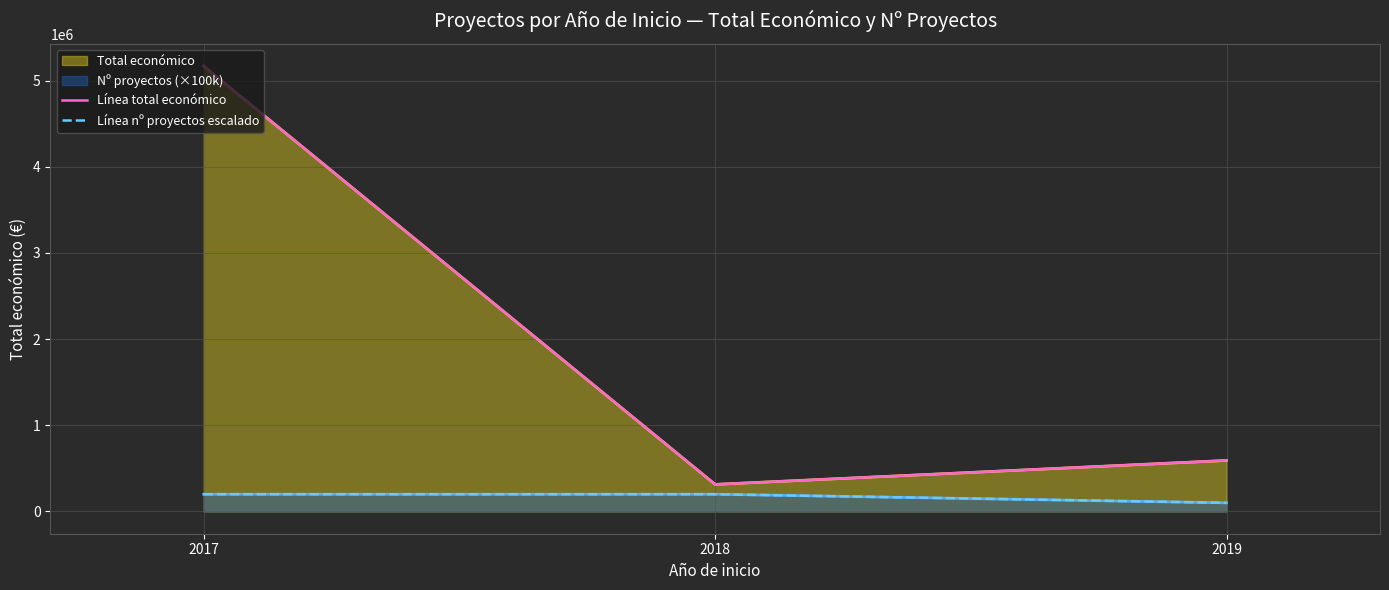

What is the value of the Línea total económico point at the 2nd from the left?

314019